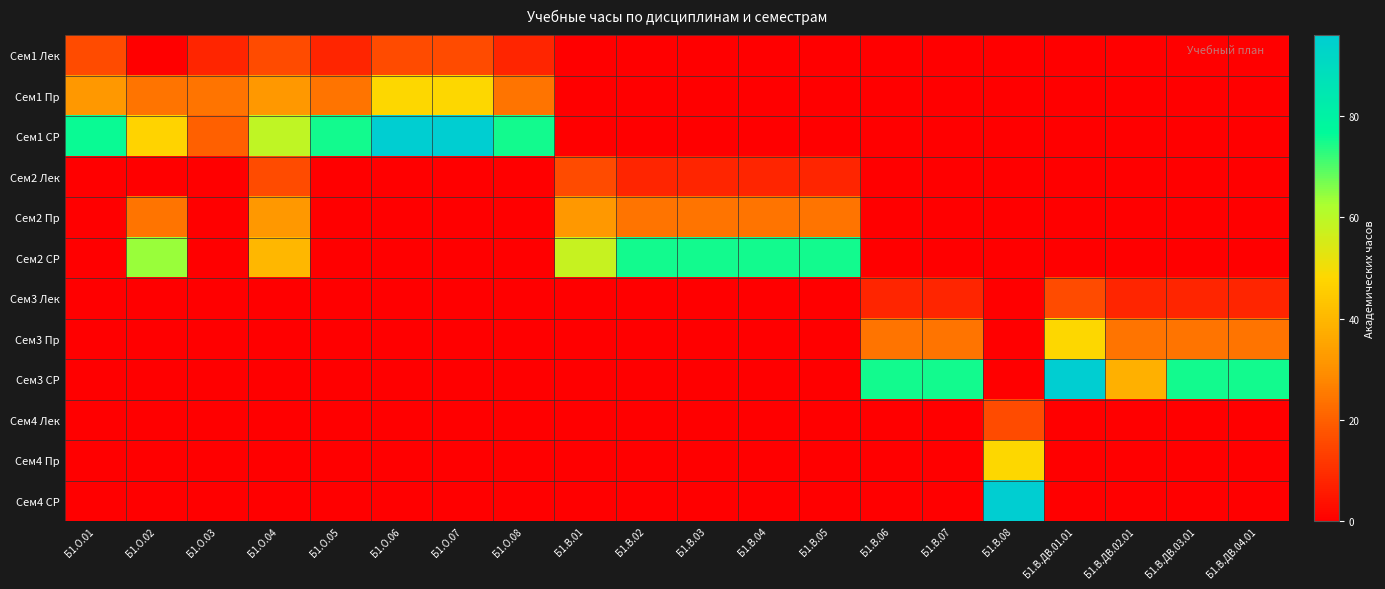

At Б1.В.02, list the series in order from largest to smallest.

Сем2 СР, Сем2 Пр, Сем2 Лек, Сем1 Лек, Сем1 Пр, Сем1 СР, Сем3 Лек, Сем3 Пр, Сем3 СР, Сем4 Лек, Сем4 Пр, Сем4 СР